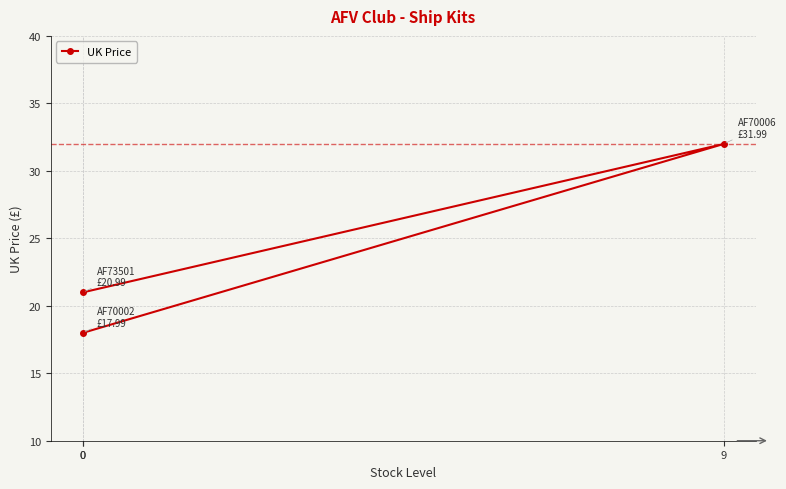

Reading left to right, list all the values displayed in this chart.

18.0	32.0	21.0